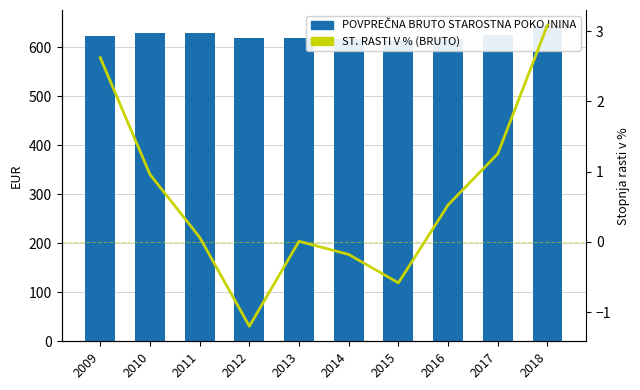

Which series changed the most between 2009 and 2013?

POVPREČNA BRUTO STAROSTNA POKOJNINA